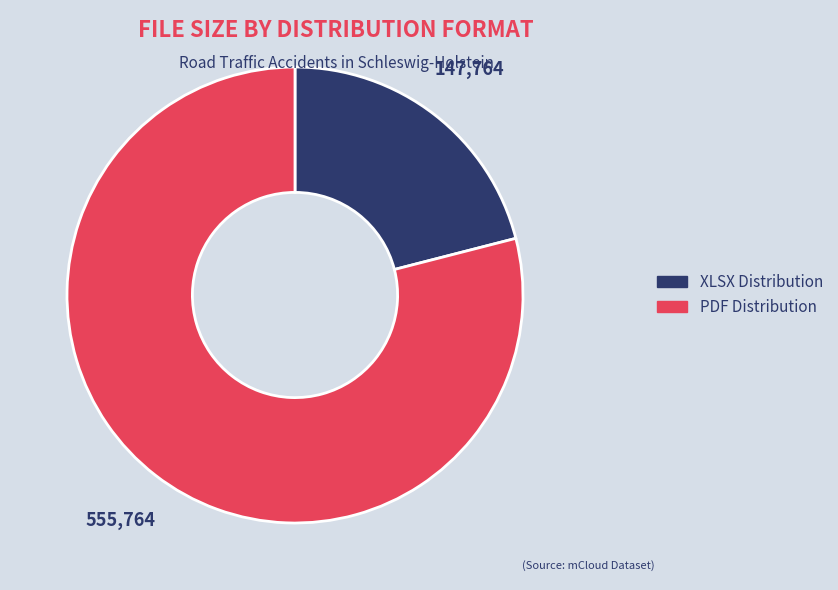

Is there any slice that represents more than half of the pie?

Yes